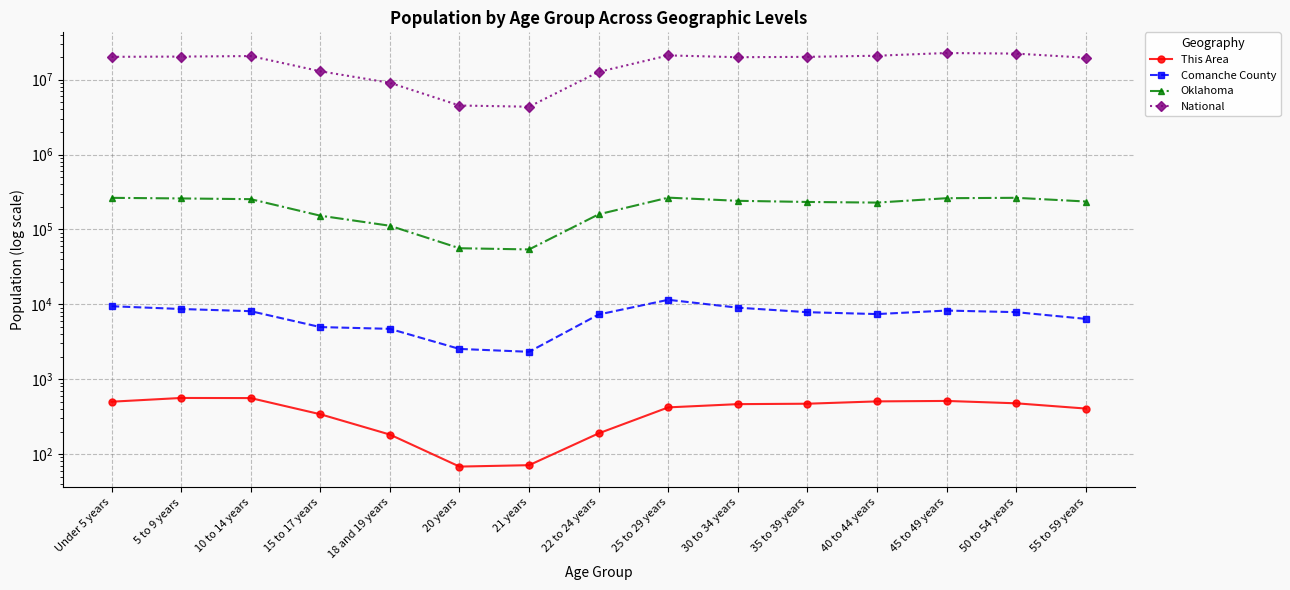

What are all the series names shown in the legend?

This Area, Comanche County, Oklahoma, National